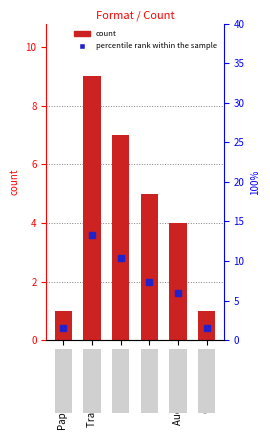

Is it true that the value at Trade Paperback is 14?

False